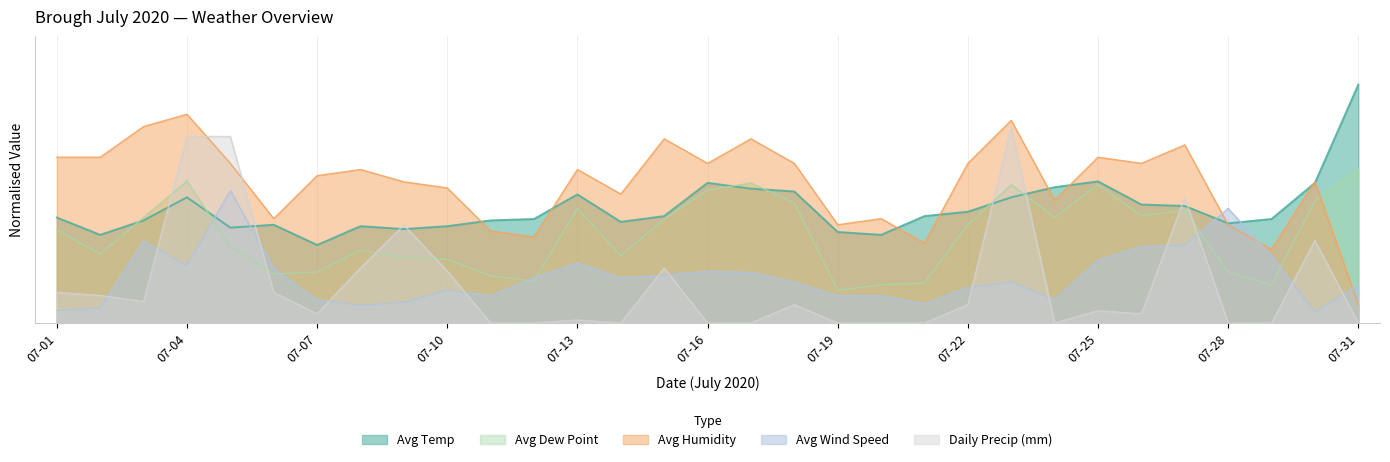

Reading left to right, what are all the values shown in this chart?

Avg Dew Point: 11.3	8.4	12.9	17.3	9.3	6.0	6.2	8.9	8.0	7.8	5.8	5.1	14.0	8.2	12.7	16.2	17.1	14.7	4.0	4.7	4.9	12.0	16.9	12.9	16.9	13.1	13.8	6.2	4.7	14.9	18.9
Avg Wind Speed: 1.5	1.8	10.0	7.0	16.2	6.7	2.8	2.2	2.5	4.0	3.3	5.5	7.3	5.5	5.8	6.3	6.2	5.0	3.3	3.3	2.3	4.3	5.0	2.8	7.7	9.3	9.5	14.0	8.2	1.3	4.7
Avg Temp: 12.9	10.8	12.5	15.4	11.6	12.0	9.5	11.8	11.5	11.8	12.5	12.7	15.7	12.4	13.1	17.1	16.4	16.1	11.1	10.8	13.1	13.6	15.4	16.6	17.3	14.5	14.3	12.2	12.7	17.1	29.1
Avg Humidity: 20.2	20.2	24.0	25.5	19.5	12.8	18.0	18.8	17.2	16.5	11.2	10.5	18.8	15.8	22.5	19.5	22.5	19.5	12.0	12.8	9.8	19.5	24.8	15.0	20.2	19.5	21.8	12.0	9.0	17.2	2.2
Daily Precip (mm): 3.7	3.4	2.6	22.8	22.8	3.7	1.1	6.7	12.0	6.4	0.0	0.0	0.4	0.0	6.7	0.0	0.0	2.2	0.0	0.0	0.0	2.2	23.9	0.0	1.5	1.1	15.3	0.0	0.0	10.1	0.0